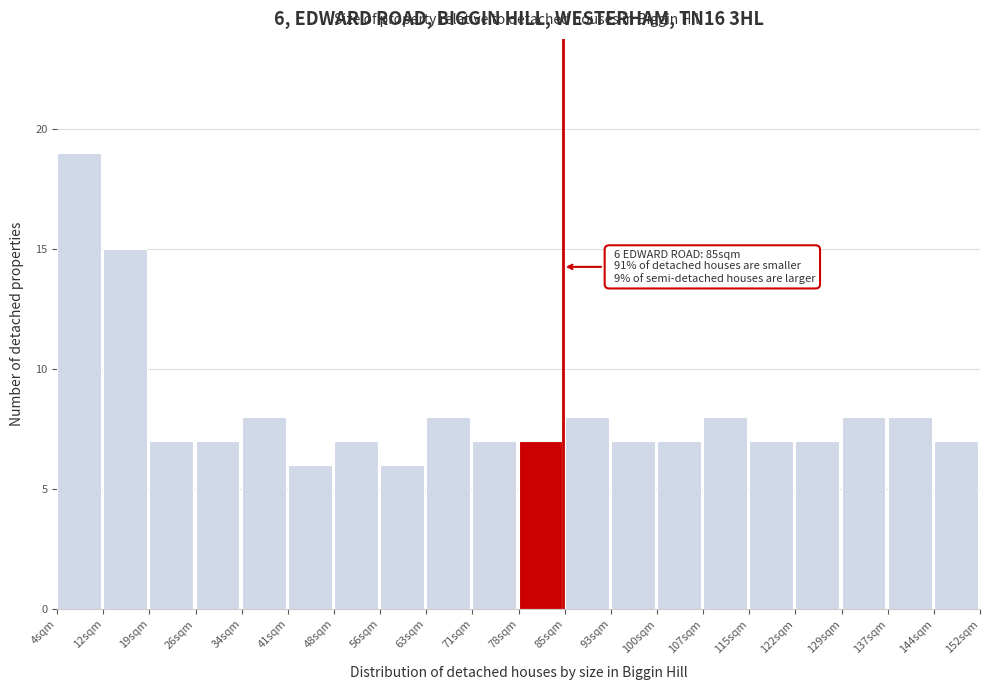

Which range on the x-axis has the tallest bar?

4 to 12